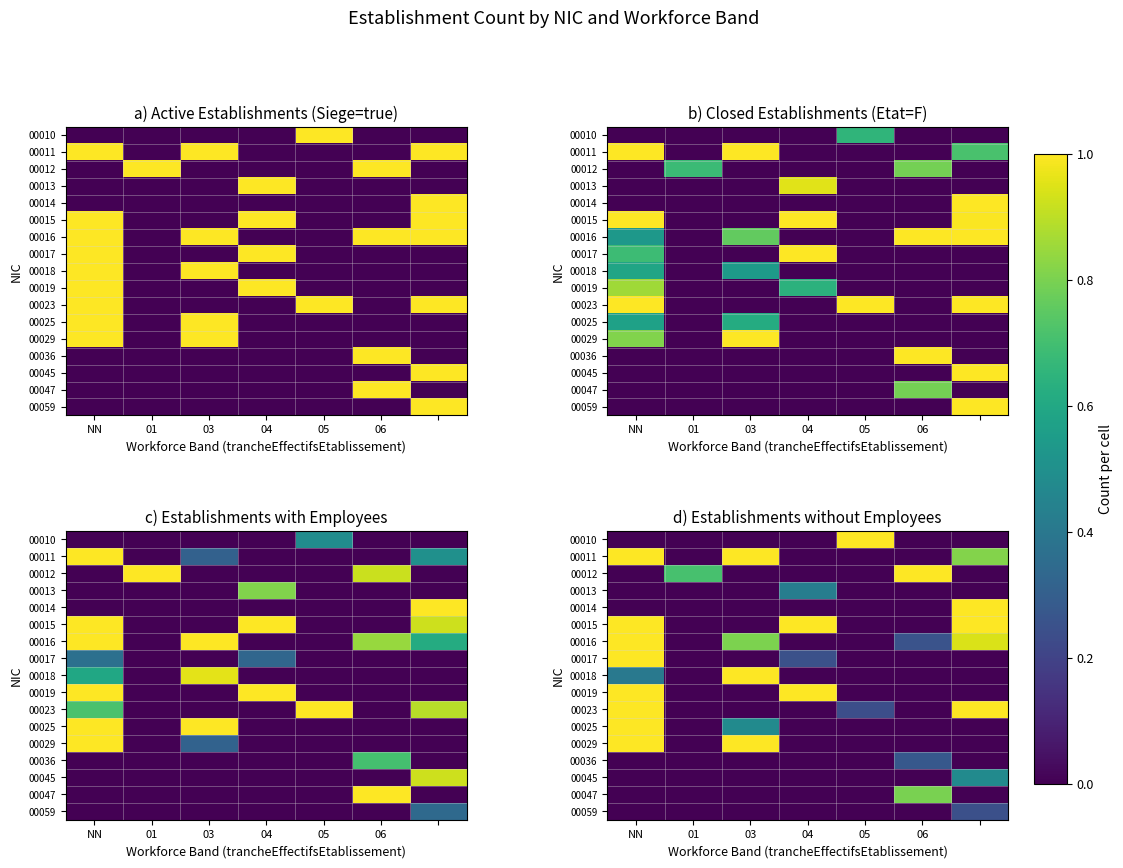

The value of 00019 at NN is 1.0. True or false?

True